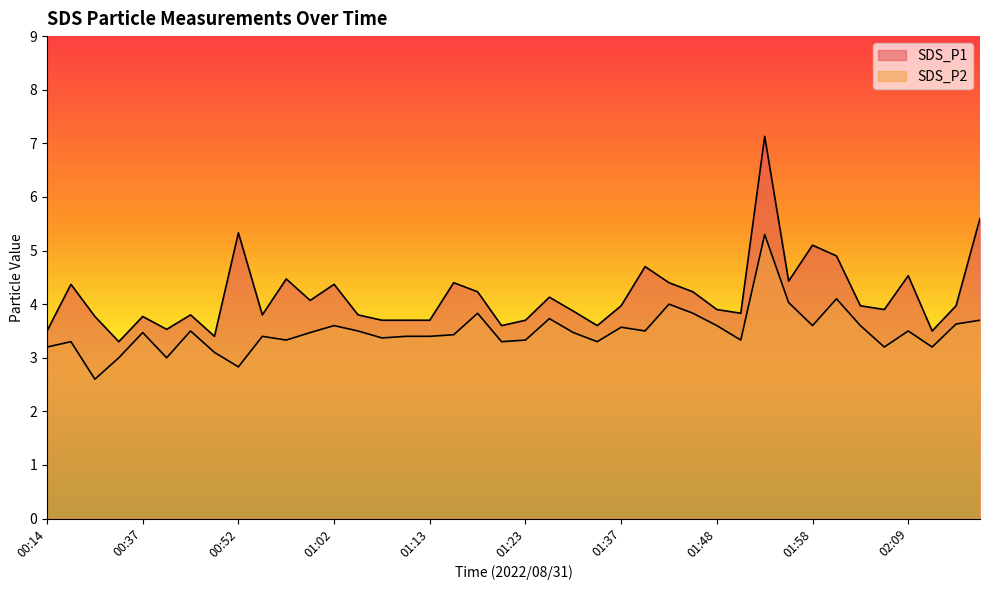

What is the spread (max minus min) of values at 01:45?

0.4